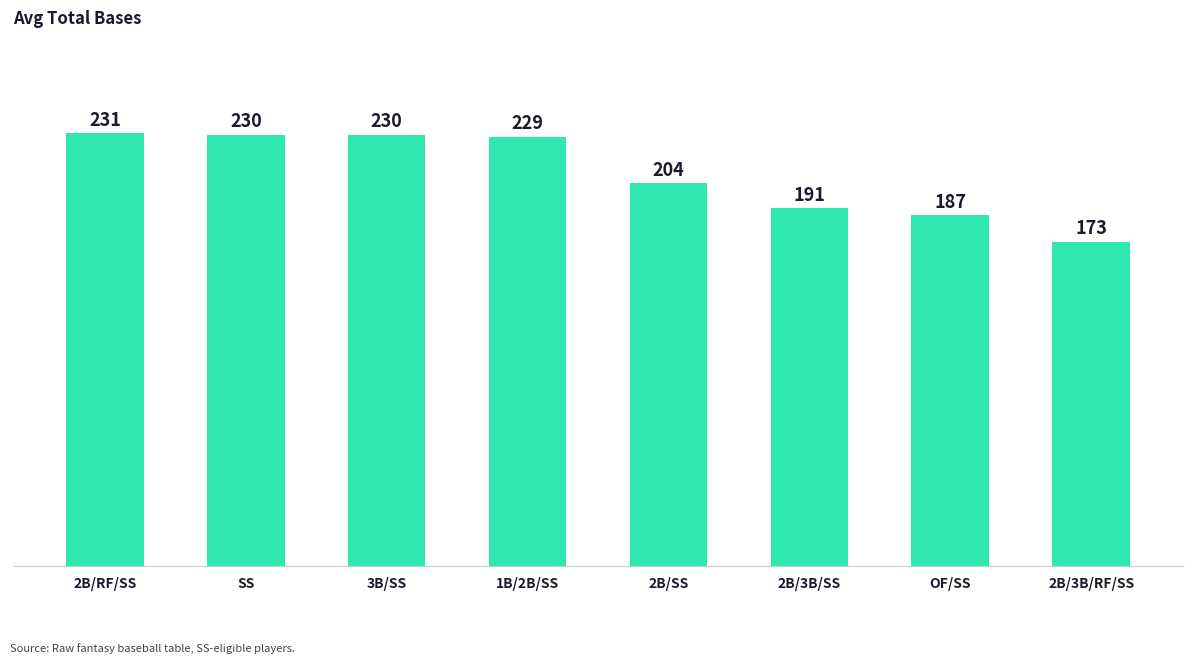

The chart shows a value of 187 at OF/SS. True or false?

True